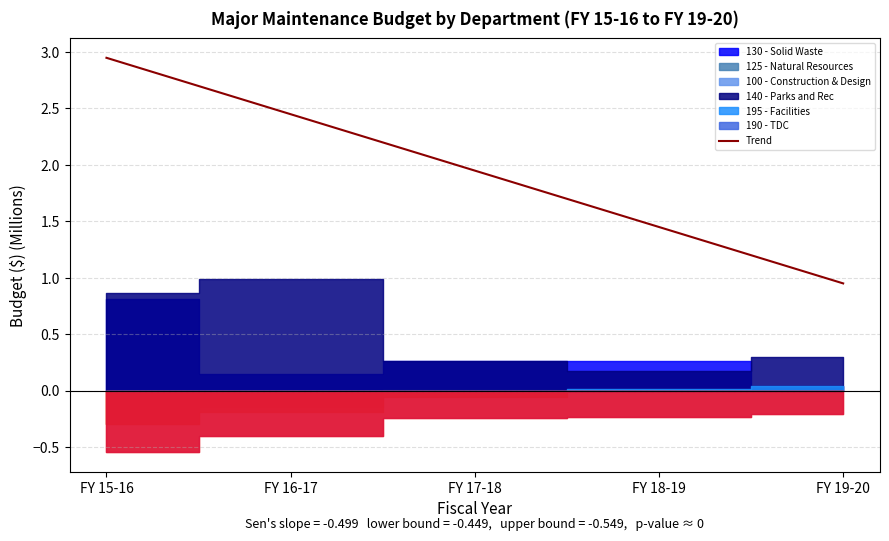

Read the value at FY 17-18.

1.9